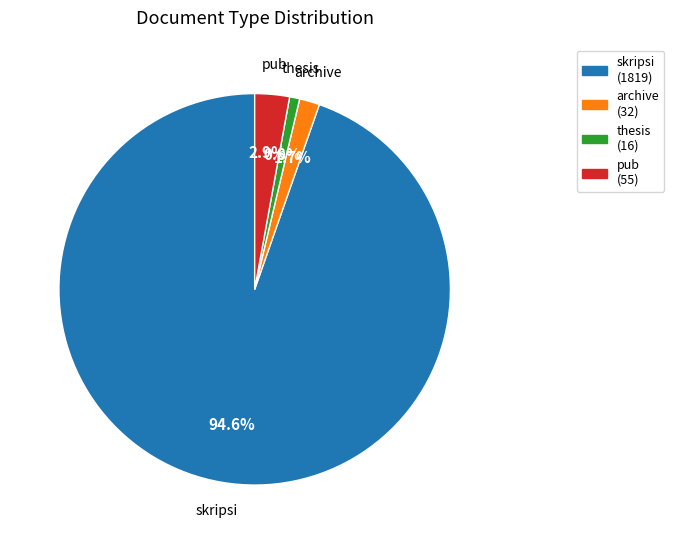

How many segments does this pie chart have?

4